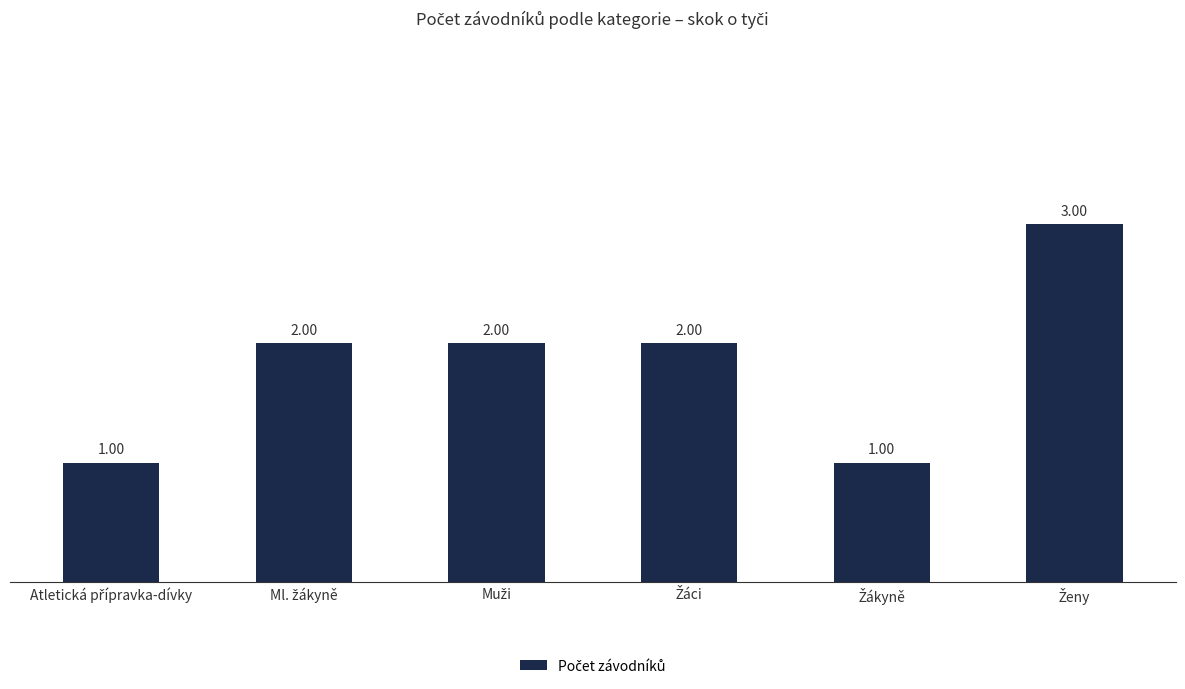

What is the sum of all values?

11